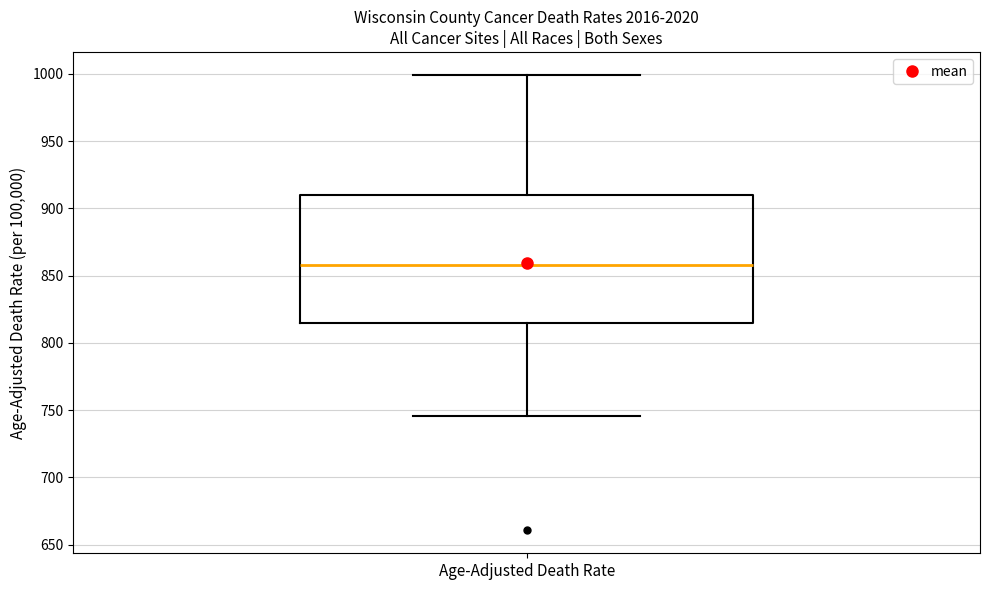

Read this box plot against the y-axis: the position of the median line, the range covered by the box, and the ends of both whiskers. The values are not printed on the chart, so give them approximately, as read against the axis.

median 860, box 815 to 910, whiskers 745 to 1000